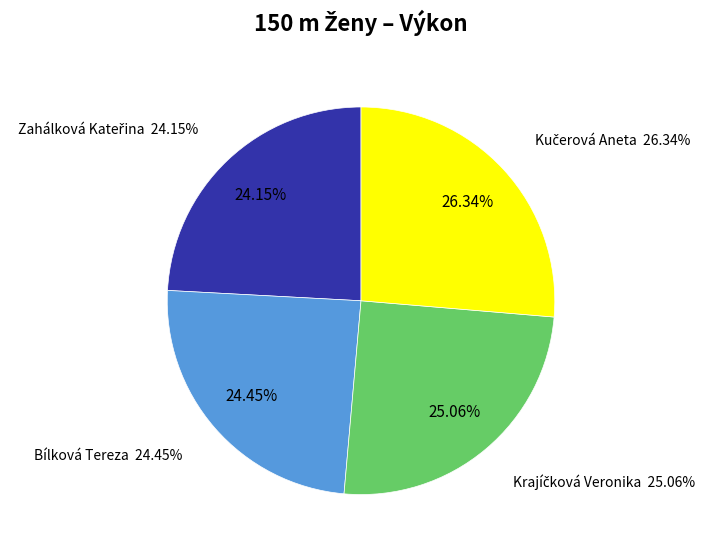

How many segments does this pie chart have?

4